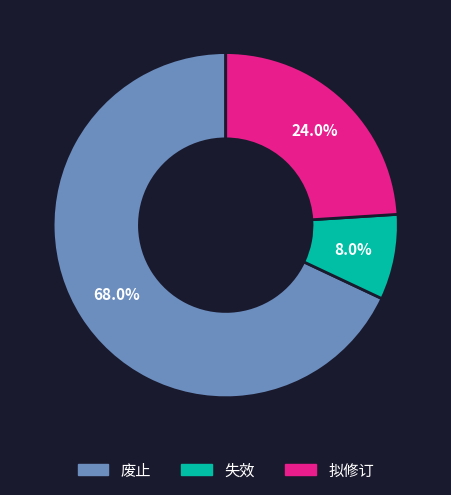

Which category has the smallest portion of the pie?

失效